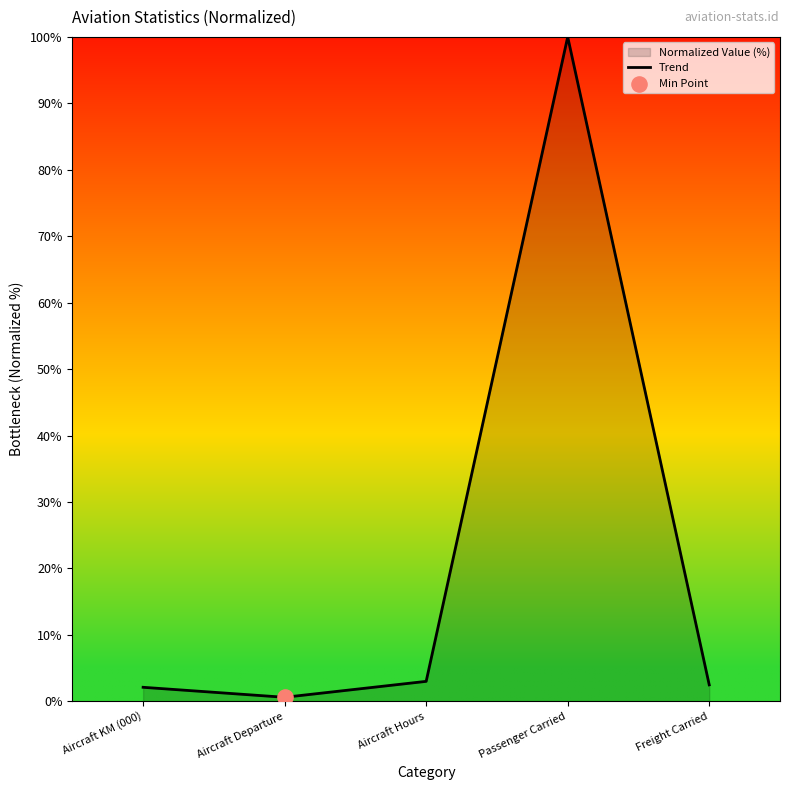

What is the change in value from Aircraft KM (000) to Aircraft Hours?

+0.9